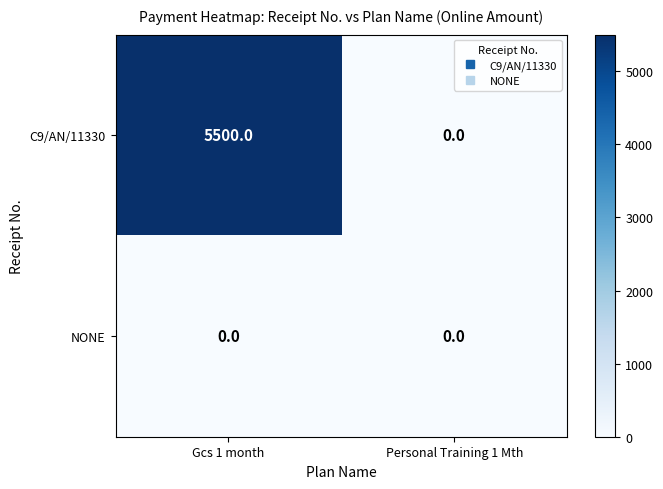

Rank the series by their average value, from highest to lowest.

C9/AN/11330, NONE